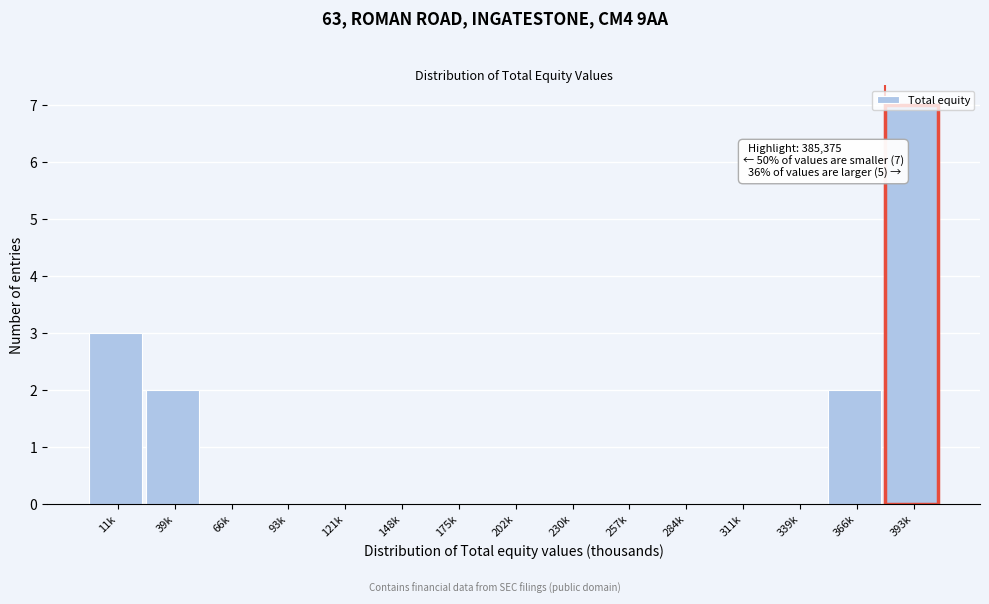

Between 257k and 39k, which is larger?

39k